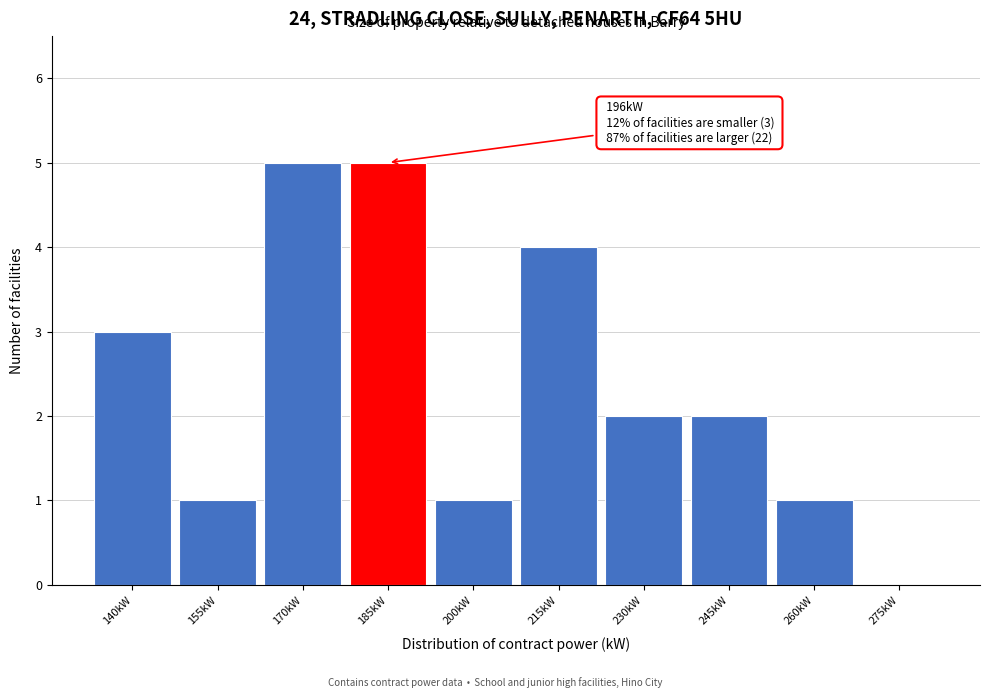

Reading left to right, extract all data points from this chart.

140kW=3	155kW=1	170kW=5	185kW=5	200kW=1	215kW=4	230kW=2	245kW=2	260kW=1	275kW=0